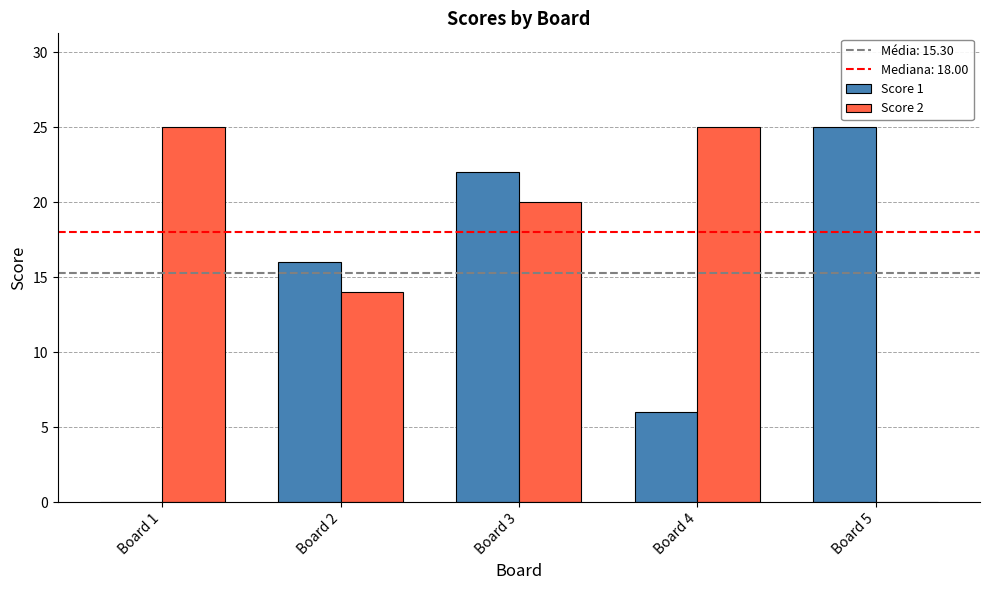

What is the maximum value for Score 1?

25